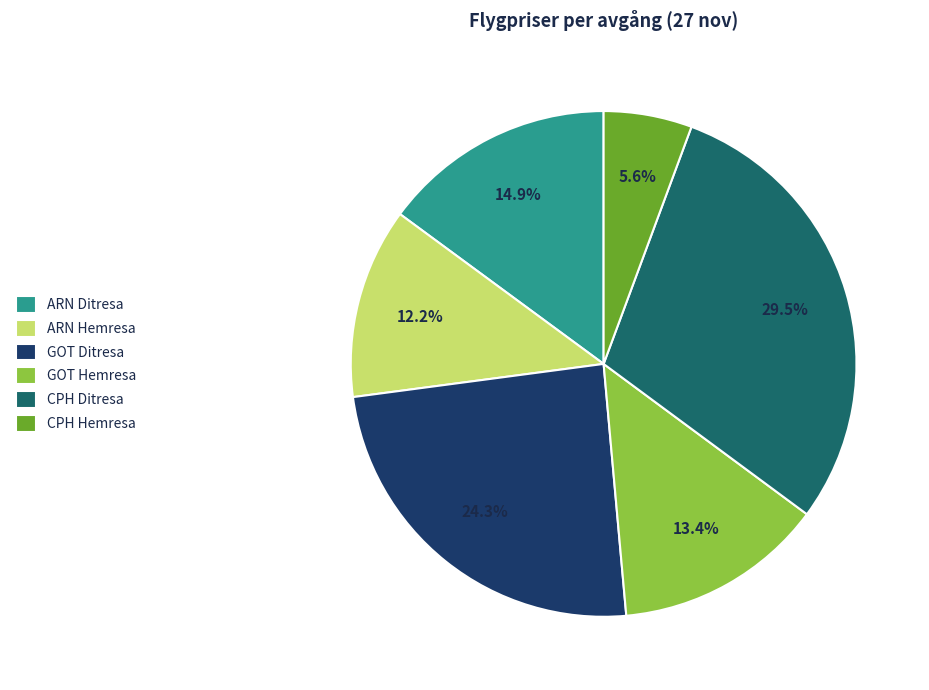

Combined, do GOT Hemresa and CPH Ditresa account for over 50%?

No